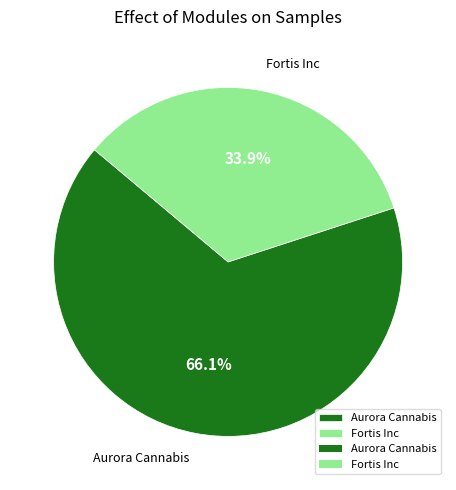

Combined, do Aurora Cannabis and Fortis Inc account for over 50%?

Yes